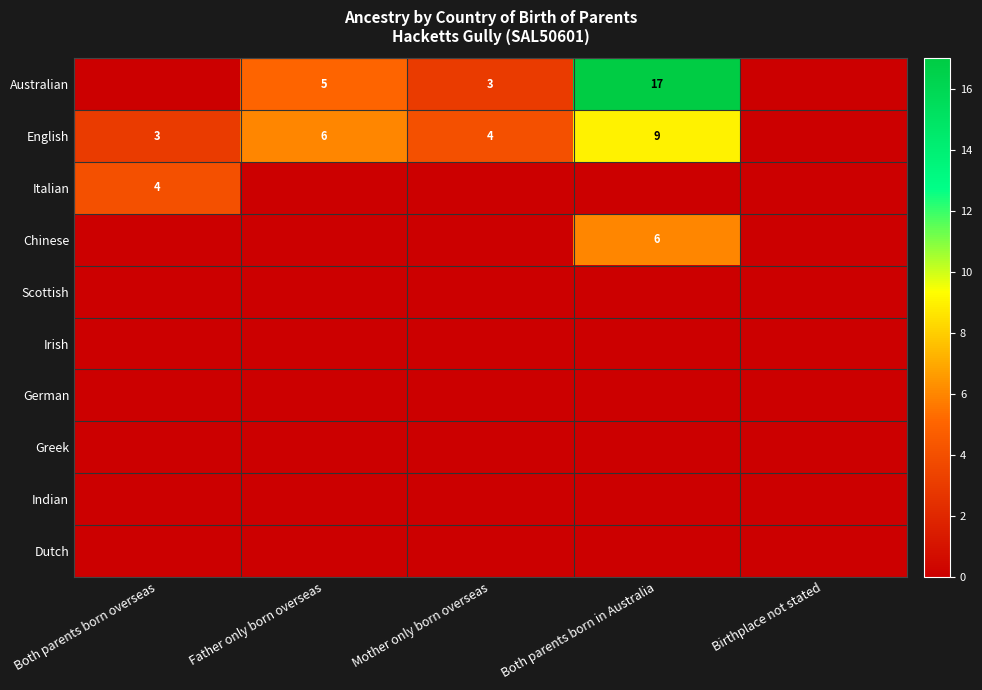

The value of Australian at Both parents born in Australia is 17. True or false?

True